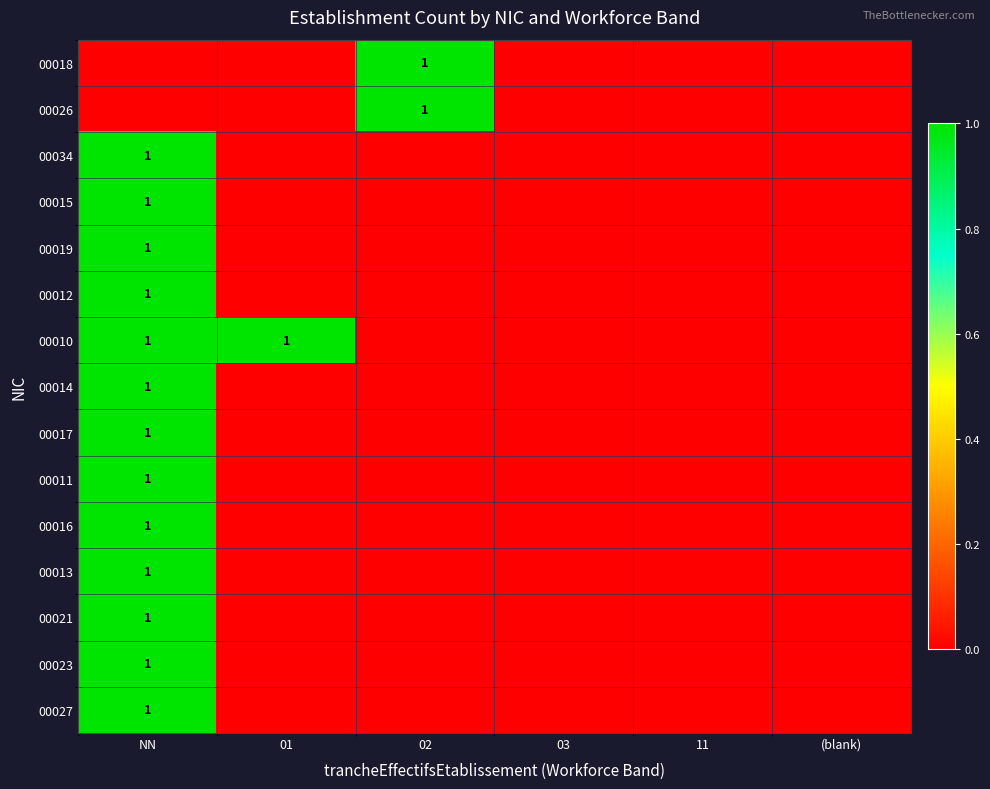

How many 00011 values are between 0 and 1?

6